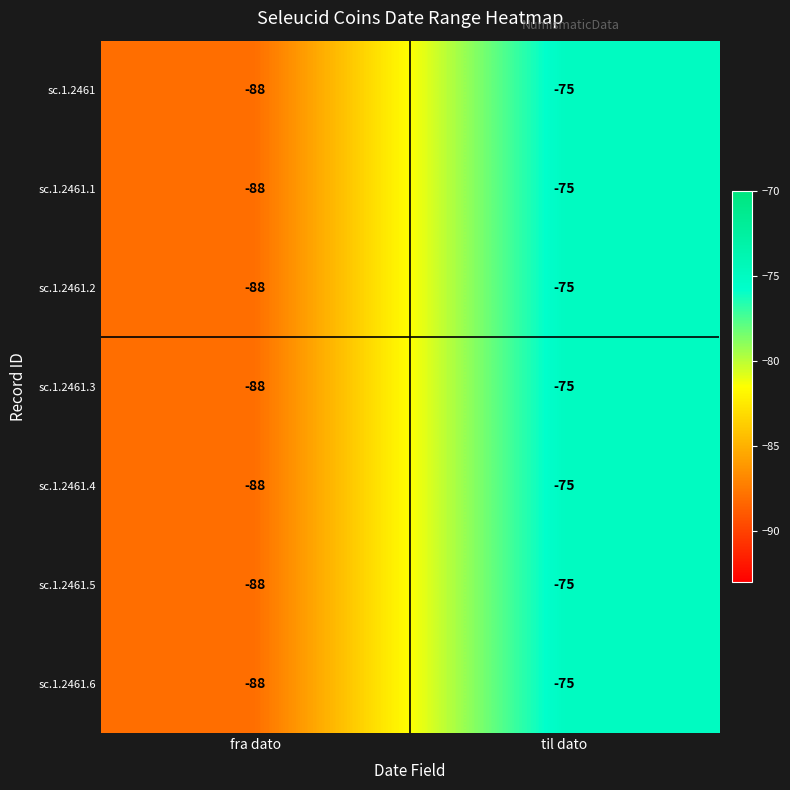

What is the greatest value displayed?

-75